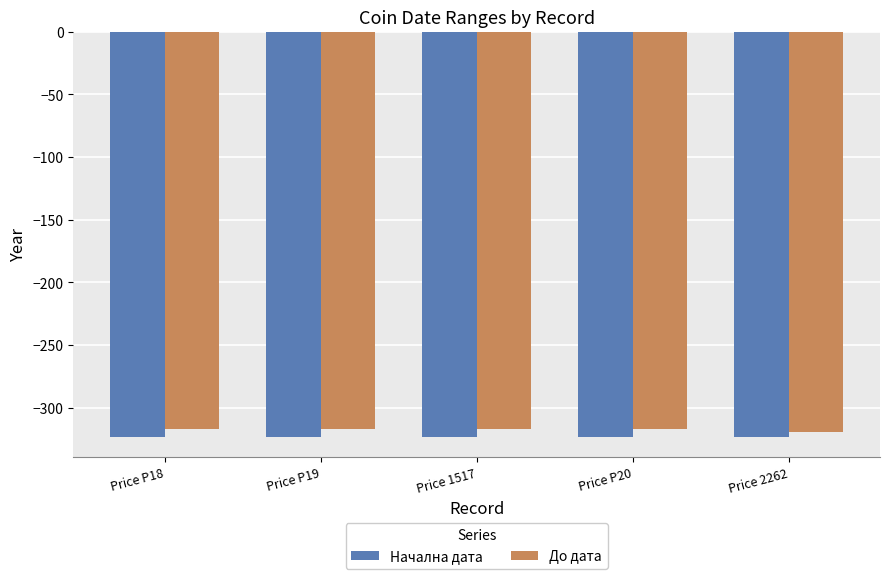

List the series in order of their peak value, lowest first.

Начална дата, До дата